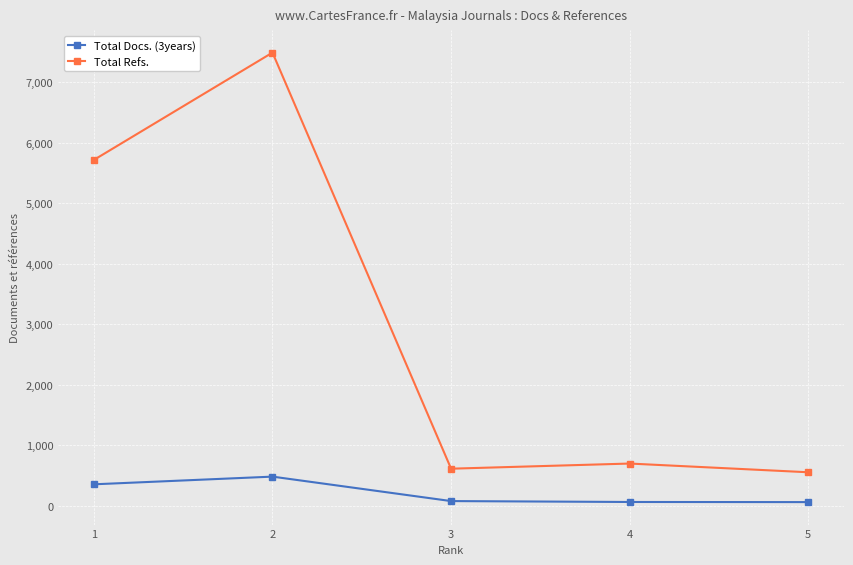

Is it true that Total Docs. (3years) equals 80 at 3?

True